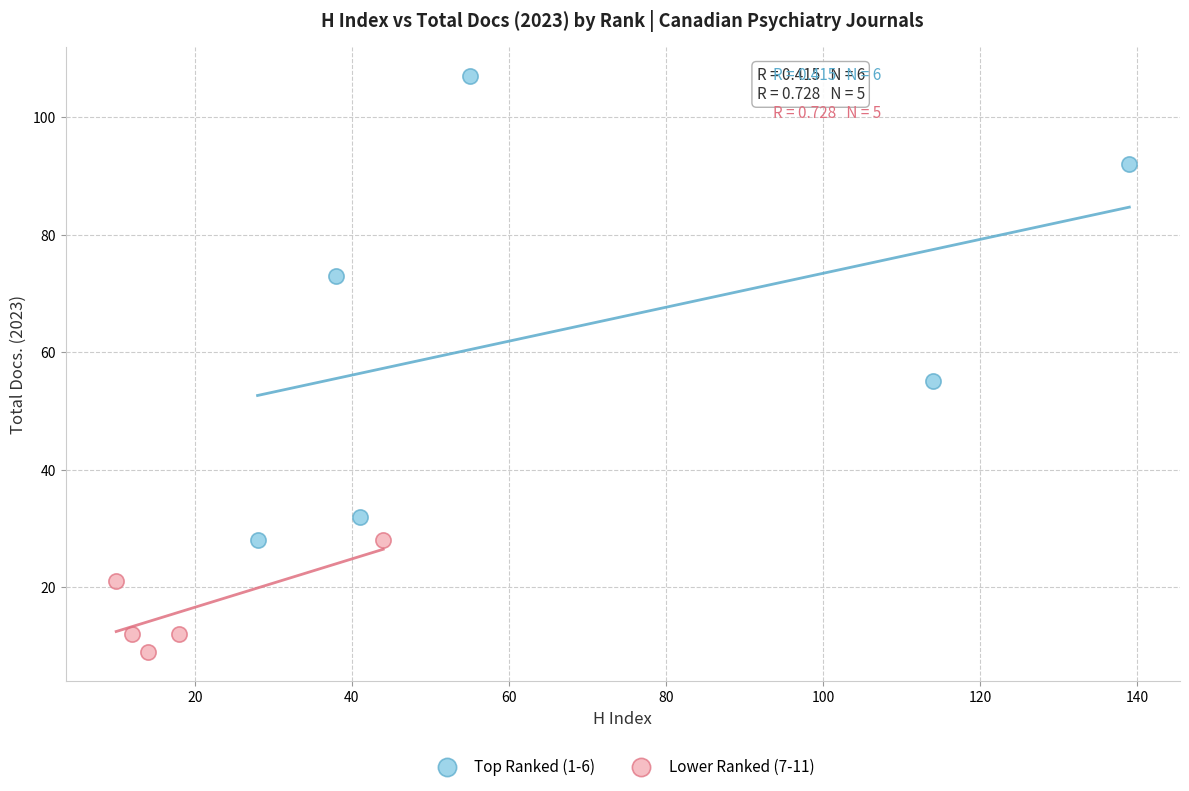

Which series has the largest Y range (max minus min)?

Top Ranked (1-6)